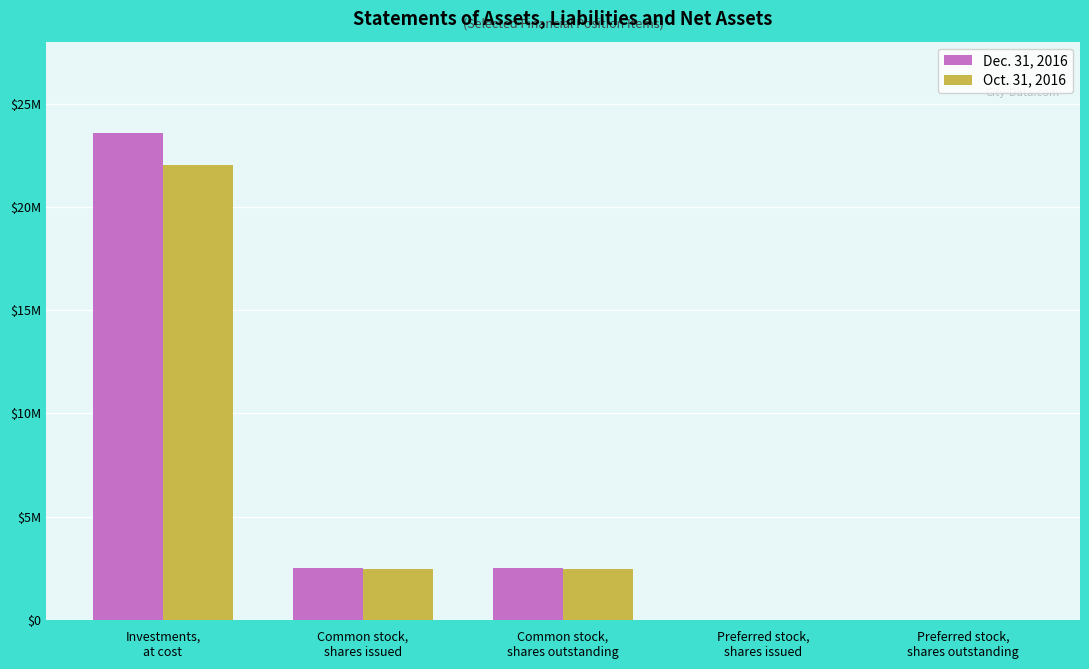

What are all the series names shown in the legend?

Dec. 31, 2016, Oct. 31, 2016